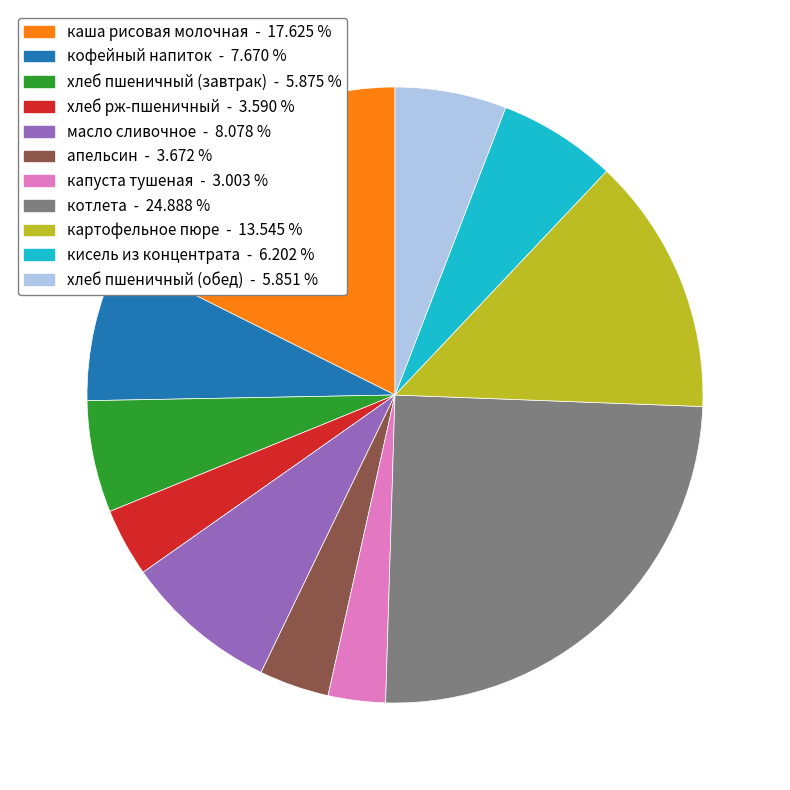

Does any single category account for the majority?

No